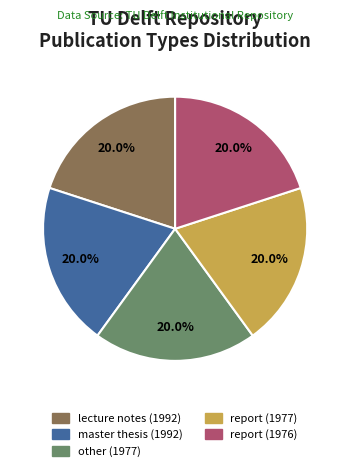

True or false: lecture notes (1992) accounts for 20% of the total.

True